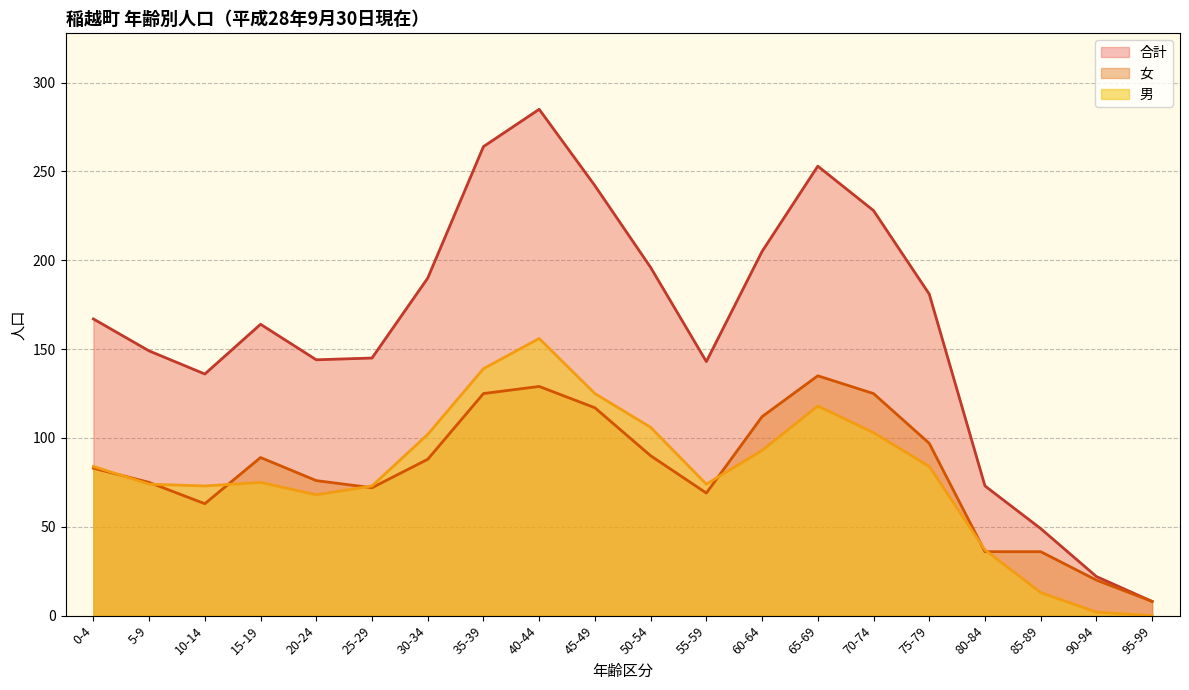

Is the value of Male at 21 greater than the value of Female at 20?

No